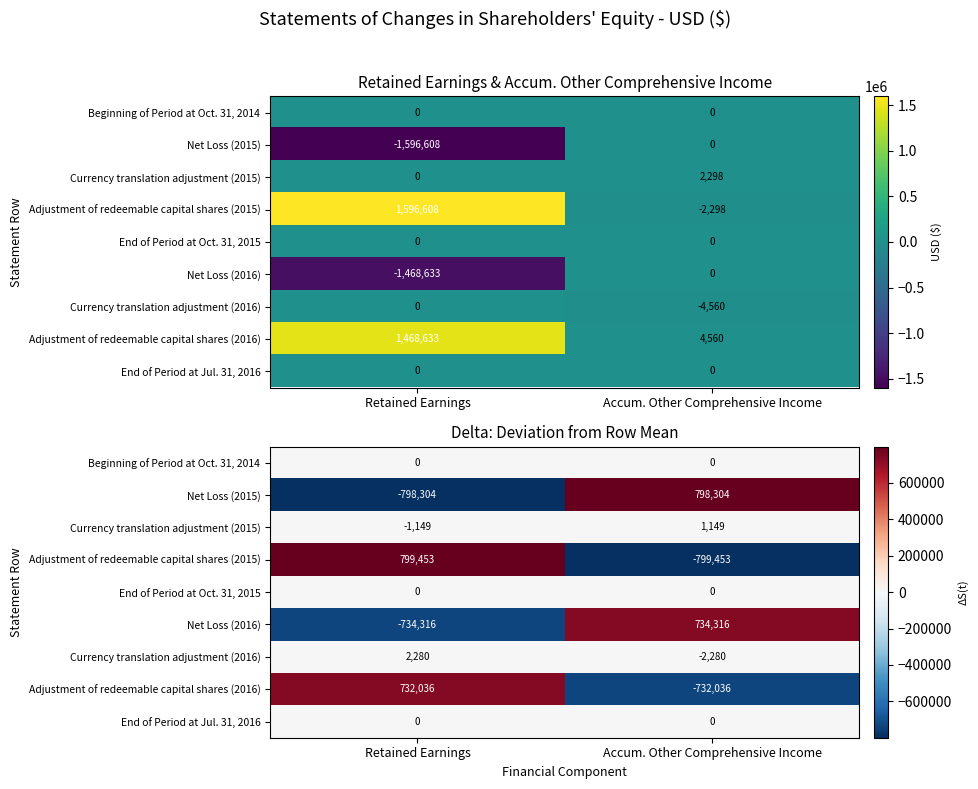

Is the value of Adjustment of redeemable capital shares (2016) at Retained Earnings greater than the value of Net Loss (2015) at Accum. Other Comprehensive Income?

No